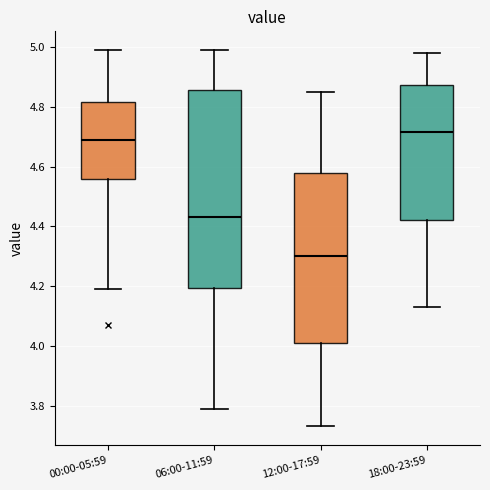

Where does the lower whisker of the box for 06:00-11:59 end on the y-axis? The values are not printed on the chart, so give them approximately, as read against the axis.

3.80